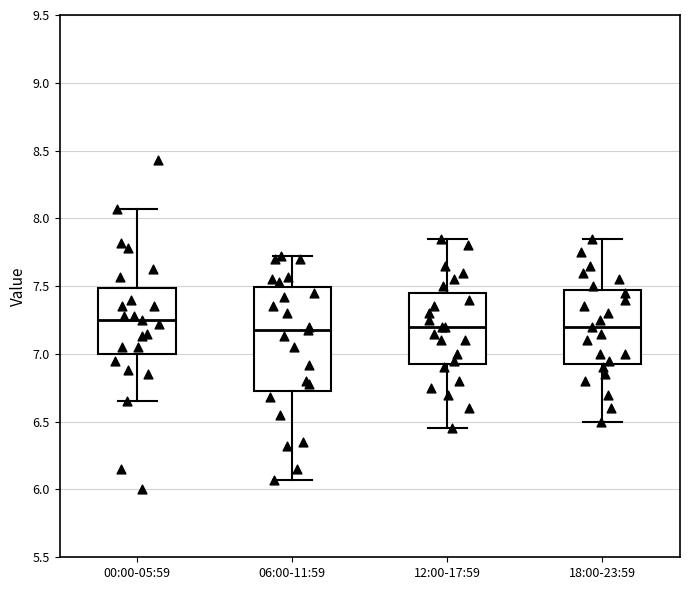

Reading left to right, read every box against the y-axis: the position of its median line, the range the box covers, and the ends of its whiskers. The values are not printed on the chart, so give them approximately, as read against the axis.

00:00-05:59: median 7.25, box 7.00 to 7.50, whiskers 6.65 to 8.05
06:00-11:59: median 7.20, box 6.75 to 7.50, whiskers 6.05 to 7.70
12:00-17:59: median 7.20, box 6.95 to 7.45, whiskers 6.45 to 7.85
18:00-23:59: median 7.20, box 6.95 to 7.50, whiskers 6.50 to 7.85